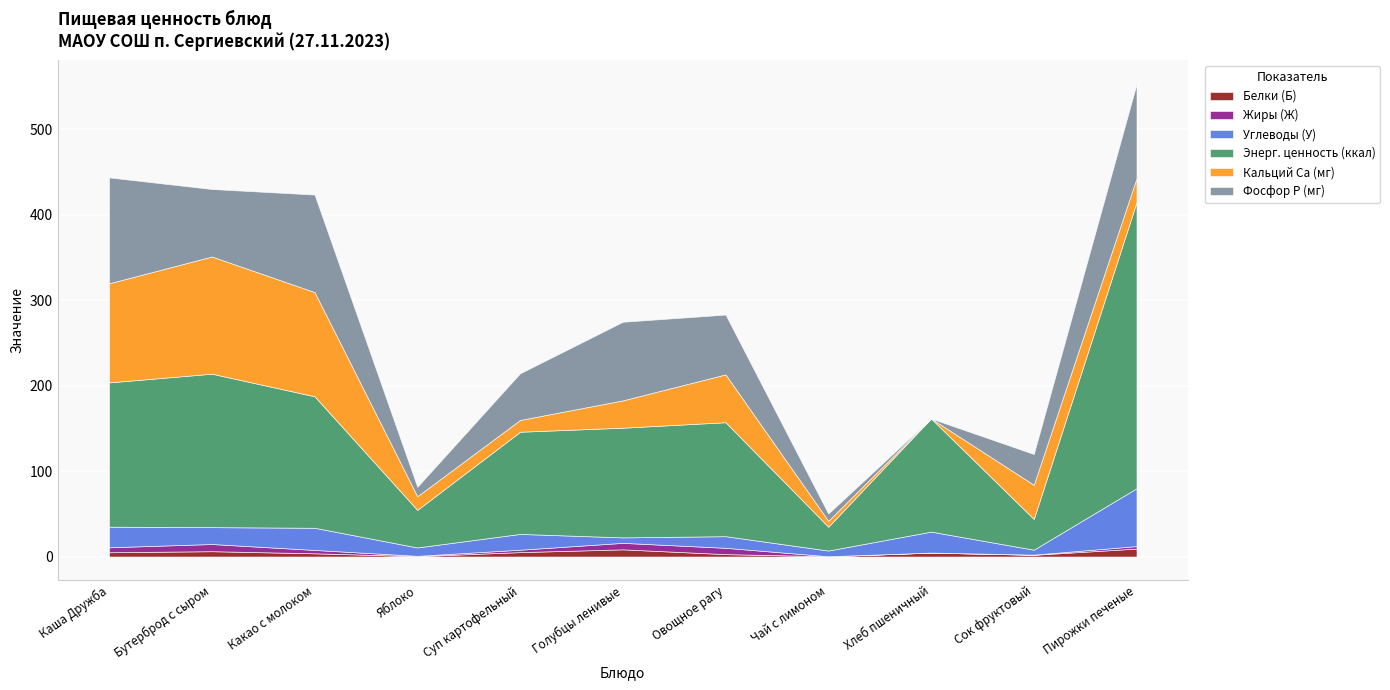

List the labels in order of Кальций Ca (мг) value, smallest first.

Хлеб пшеничный, Чай с лимоном, Суп картофельный, Яблоко, Пирожки печеные, Голубцы ленивые, Сок фруктовый, Овощное рагу, Каша Дружба, Какао с молоком, Бутерброд с сыром